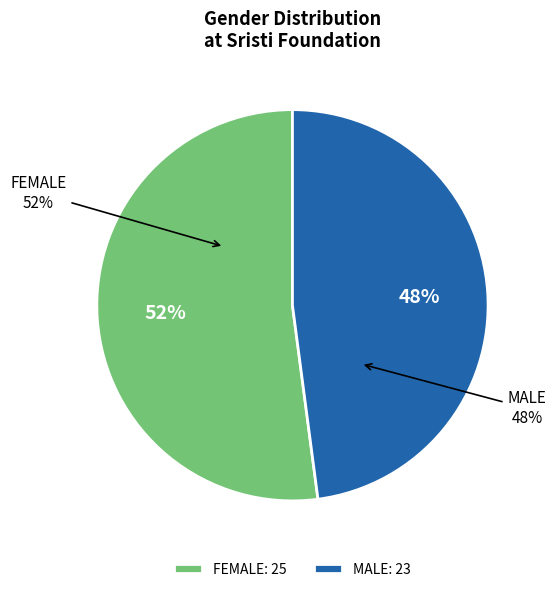

What is the change in value from FEMALE to MALE?

-2